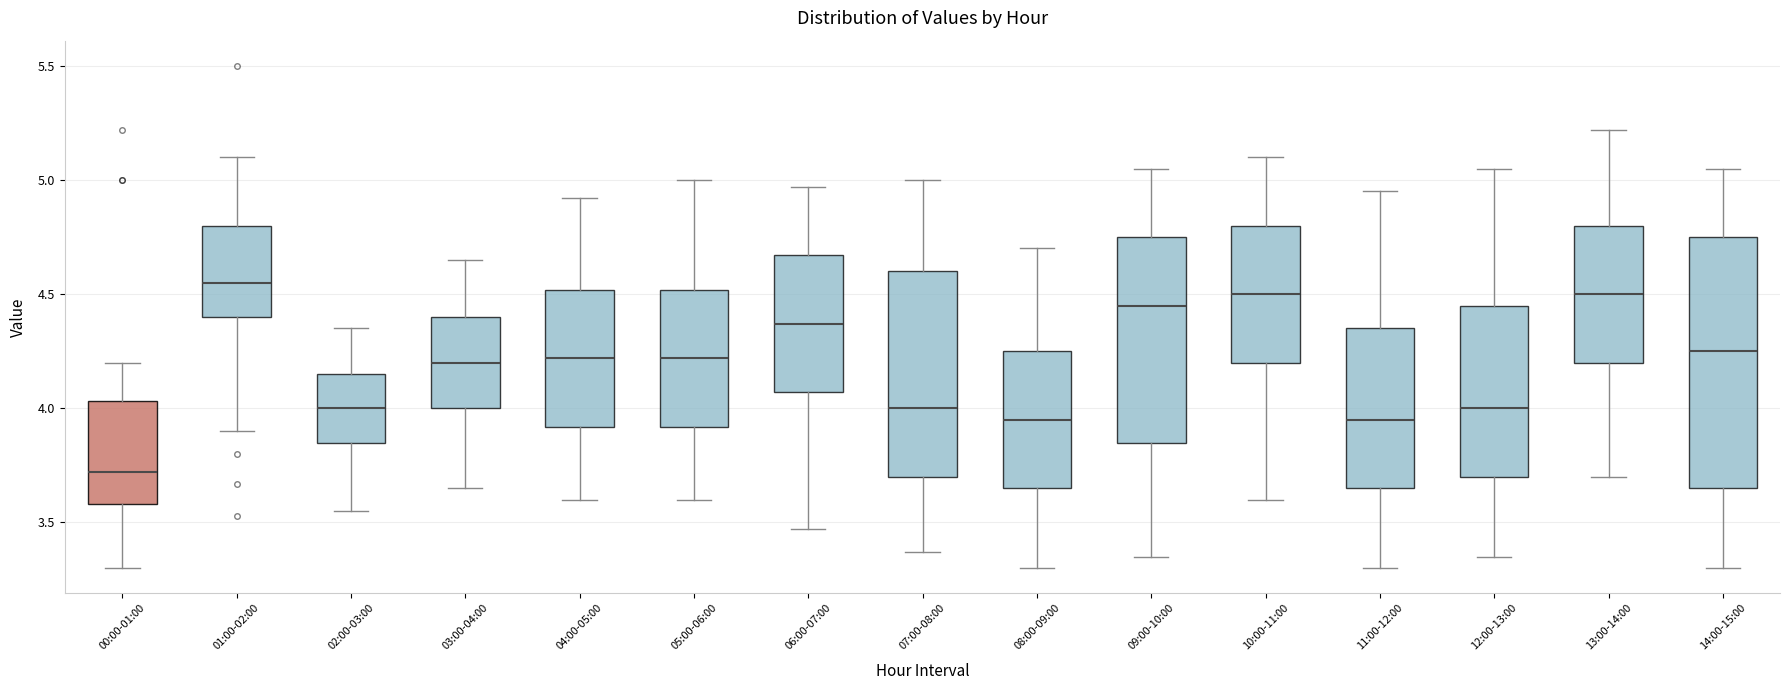

Reading left to right, transcribe this box plot: for each box, give where its median line is, the range the box spans, and where its two whiskers end, as read against the y-axis. The values are not printed on the chart, so give them approximately, as read against the axis.

00:00-01:00: median 3.70, box 3.60 to 4.05, whiskers 3.30 to 4.20
01:00-02:00: median 4.55, box 4.40 to 4.80, whiskers 3.90 to 5.10
02:00-03:00: median 4.00, box 3.85 to 4.15, whiskers 3.55 to 4.35
03:00-04:00: median 4.20, box 4.00 to 4.40, whiskers 3.65 to 4.65
04:00-05:00: median 4.20, box 3.90 to 4.50, whiskers 3.60 to 4.90
05:00-06:00: median 4.20, box 3.90 to 4.50, whiskers 3.60 to 5.00
06:00-07:00: median 4.35, box 4.05 to 4.65, whiskers 3.45 to 4.95
07:00-08:00: median 4.00, box 3.70 to 4.60, whiskers 3.35 to 5.00
08:00-09:00: median 3.95, box 3.65 to 4.25, whiskers 3.30 to 4.70
09:00-10:00: median 4.45, box 3.85 to 4.75, whiskers 3.35 to 5.05
10:00-11:00: median 4.50, box 4.20 to 4.80, whiskers 3.60 to 5.10
11:00-12:00: median 3.95, box 3.65 to 4.35, whiskers 3.30 to 4.95
12:00-13:00: median 4.00, box 3.70 to 4.45, whiskers 3.35 to 5.05
13:00-14:00: median 4.50, box 4.20 to 4.80, whiskers 3.70 to 5.20
14:00-15:00: median 4.25, box 3.65 to 4.75, whiskers 3.30 to 5.05